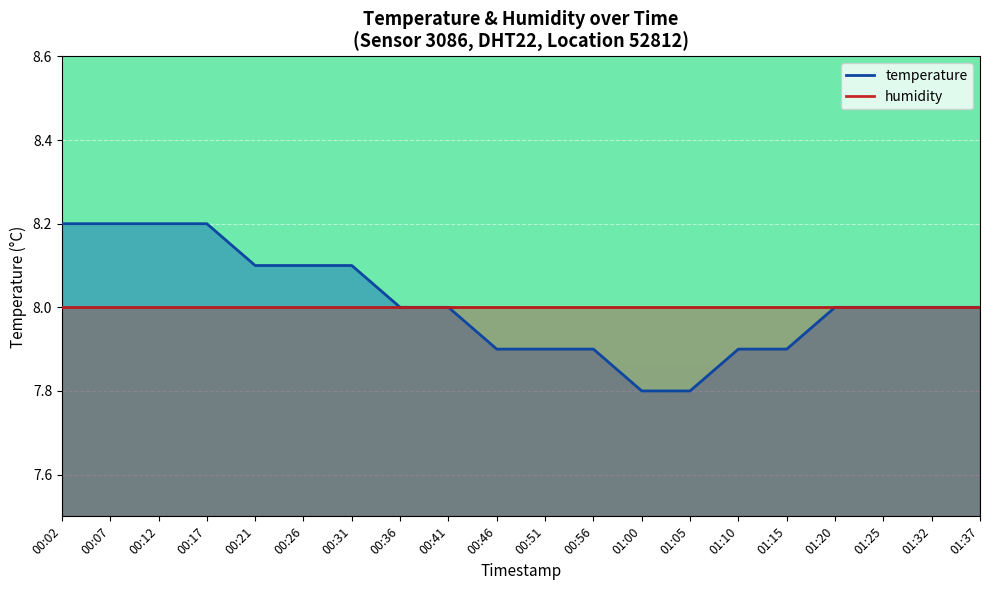

The value at 01:37 is 10.6. True or false?

False